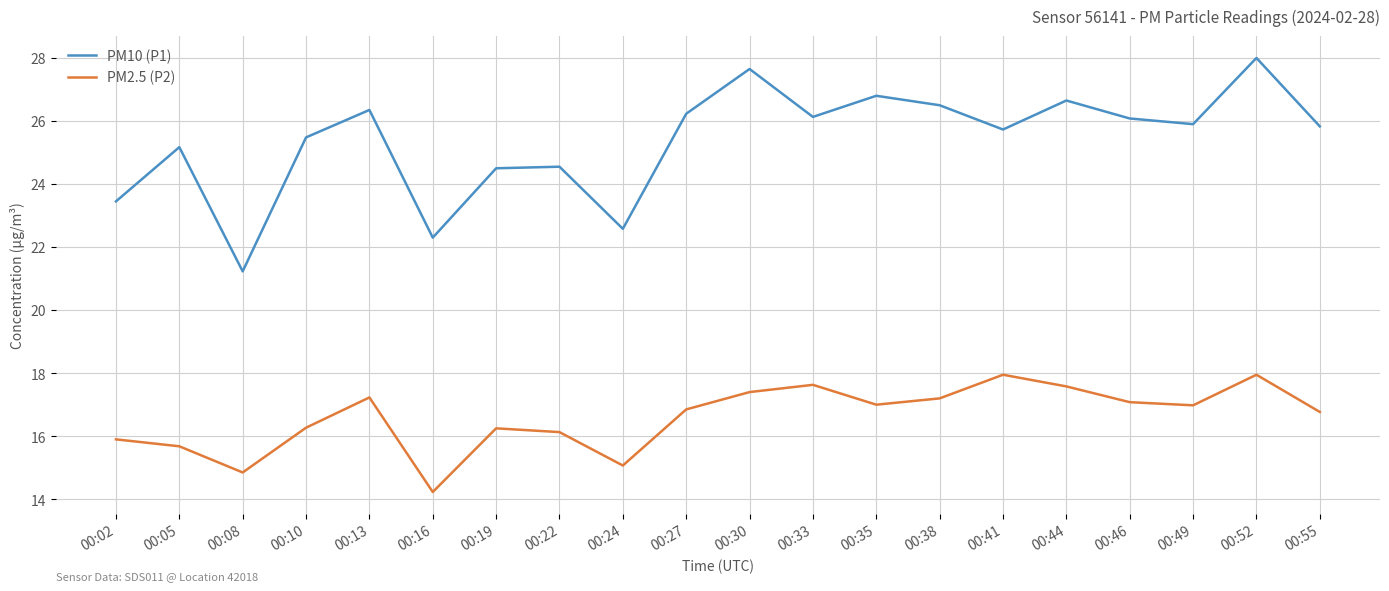

The PM2.5 (P2) series shows 24.6 at 00:41. True or false?

False